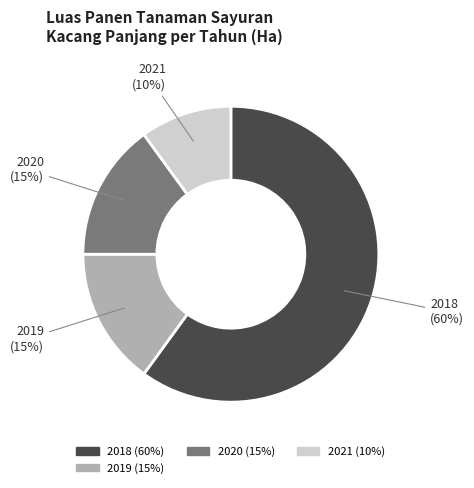

To the nearest percent, what is the difference between the largest and smallest slice percentages?

50%